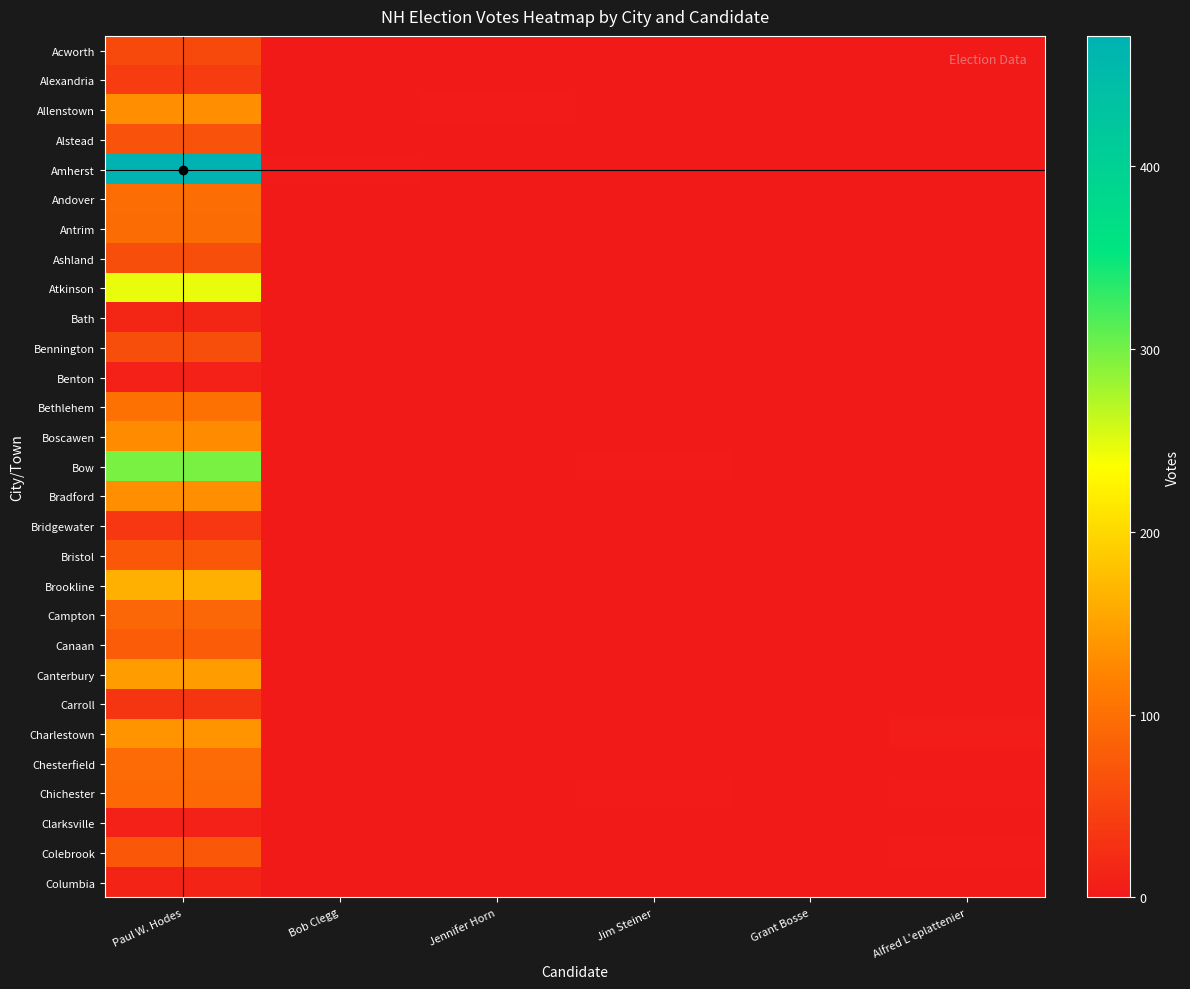

What is the maximum value shown in the chart?

471